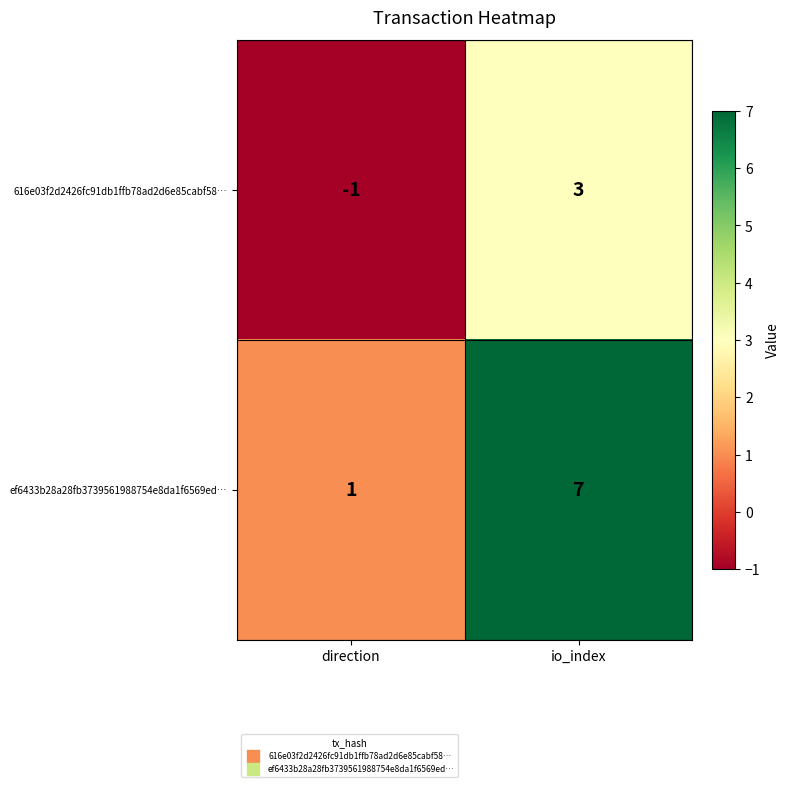

What is the sum of the ef6433b28a28fb3739561988754e8da1f6569ed… values at direction and io_index?

8